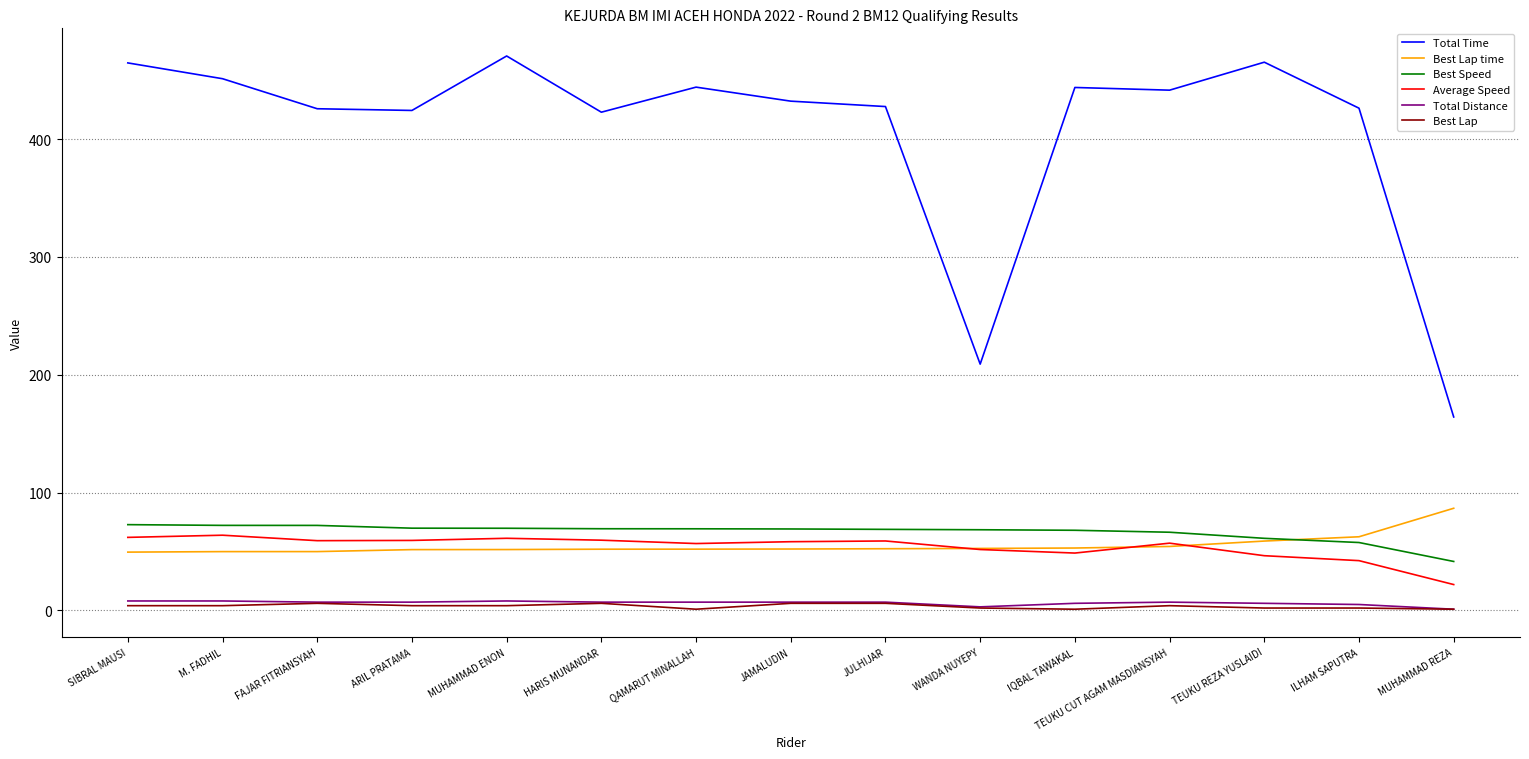

Is it true that Average Speed equals 51.7 at WANDA NUYEPY?

True